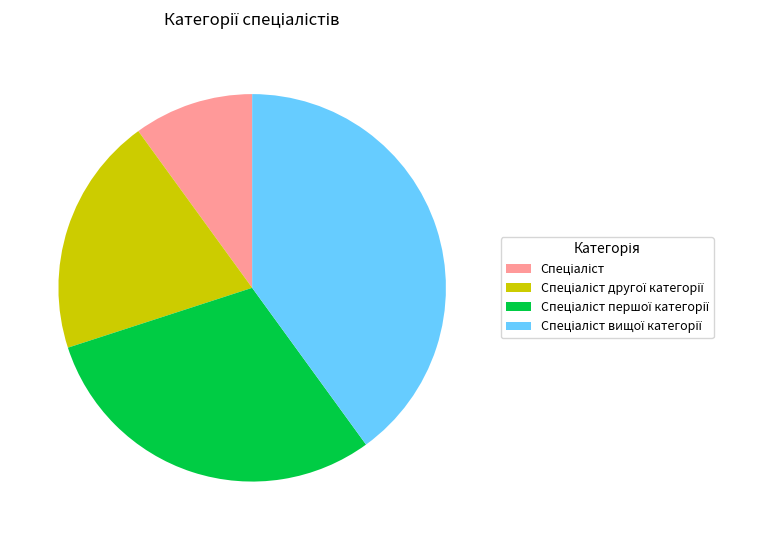

Does any single category account for the majority?

No